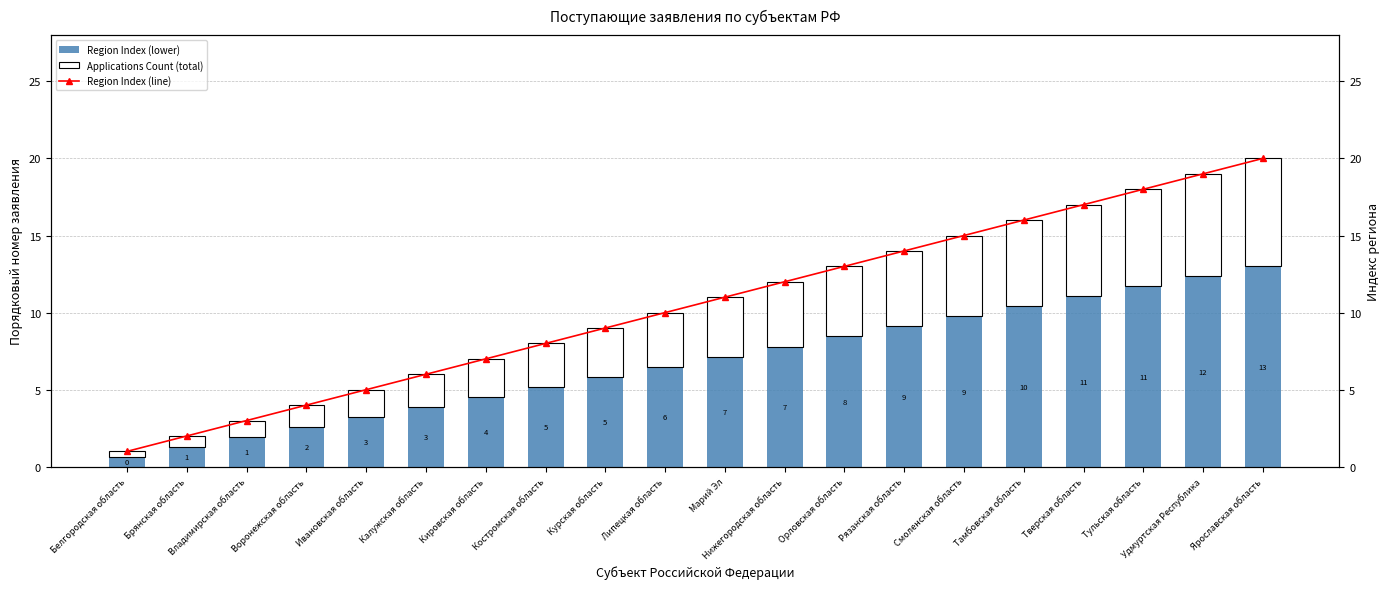

What is the spread (max minus min) of values at Ивановская область?

3.2